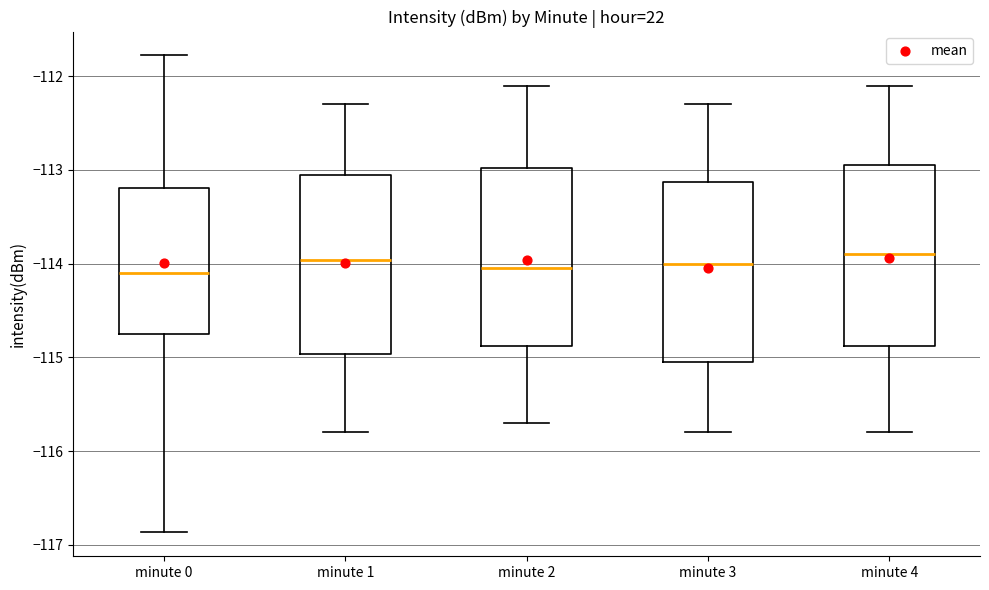

Where is the lower edge of the box for minute 4 on the y-axis? The values are not printed on the chart, so give them approximately, as read against the axis.

-114.9